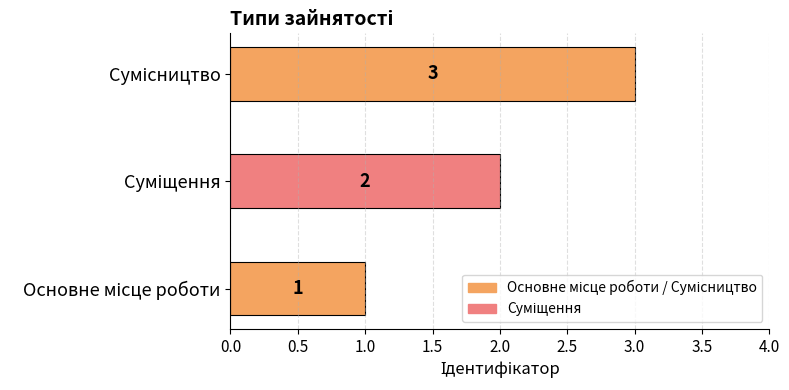

Where does the data first go above 2?

Сумісництво